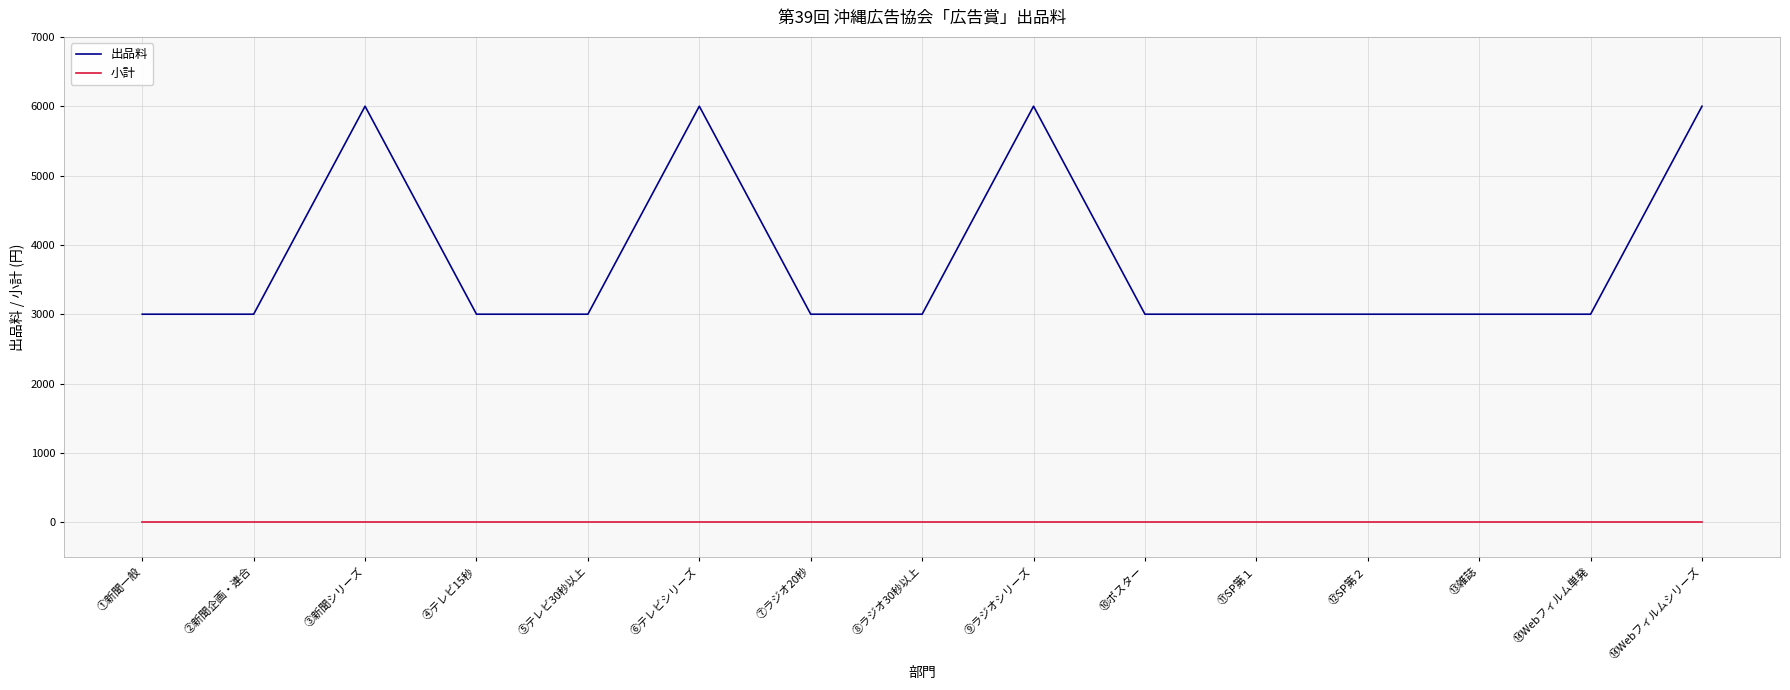

Is the value of 小計 at ⑤テレビ30秒以上 greater than the value of 出品料 at ⑦ラジオ20秒?

No